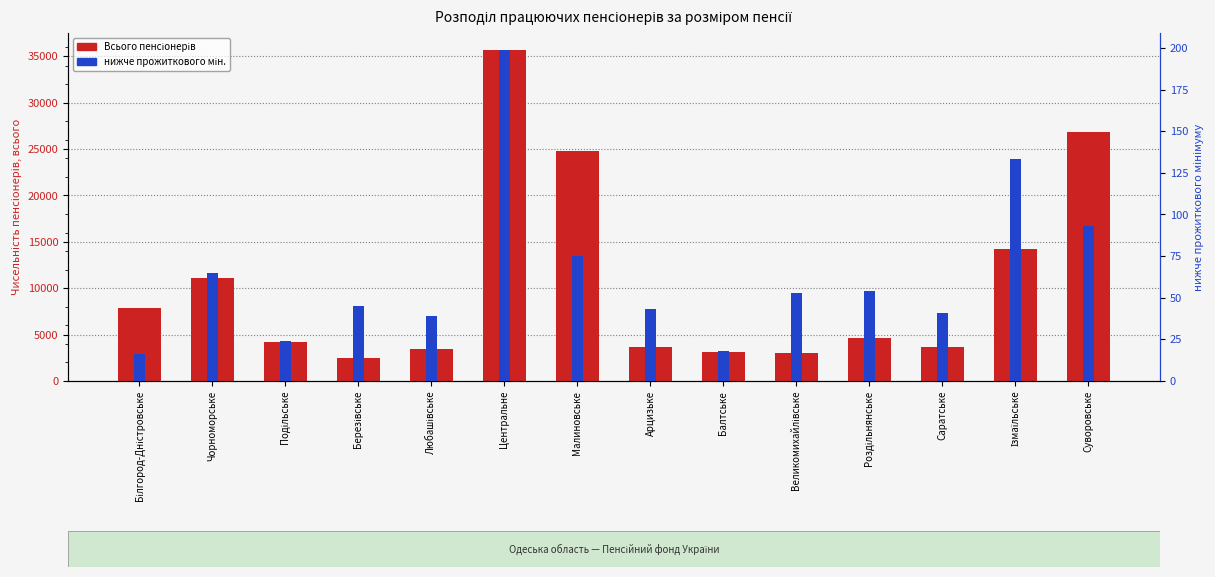

What is the maximum value for нижче прожиткового мін.?

199